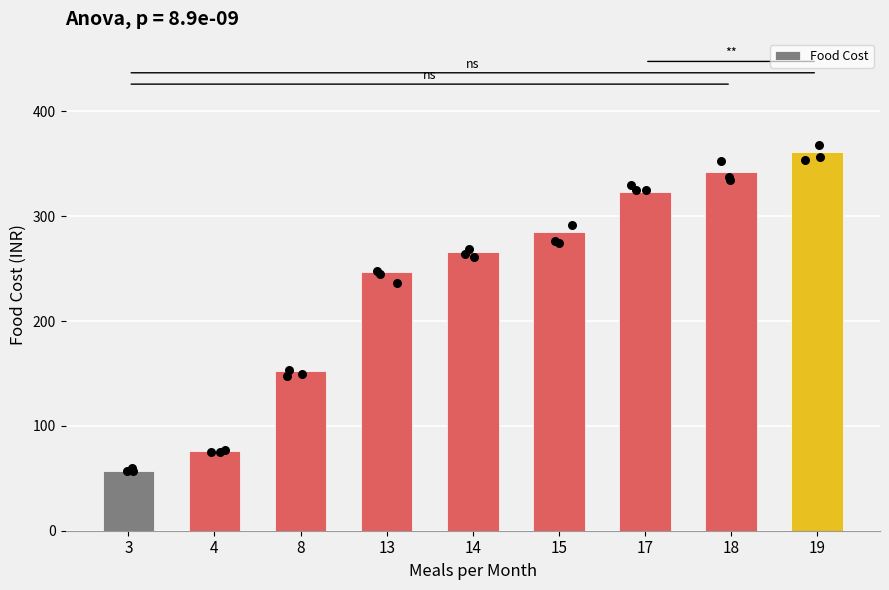

What is the change in value from 14 to 17?

+57